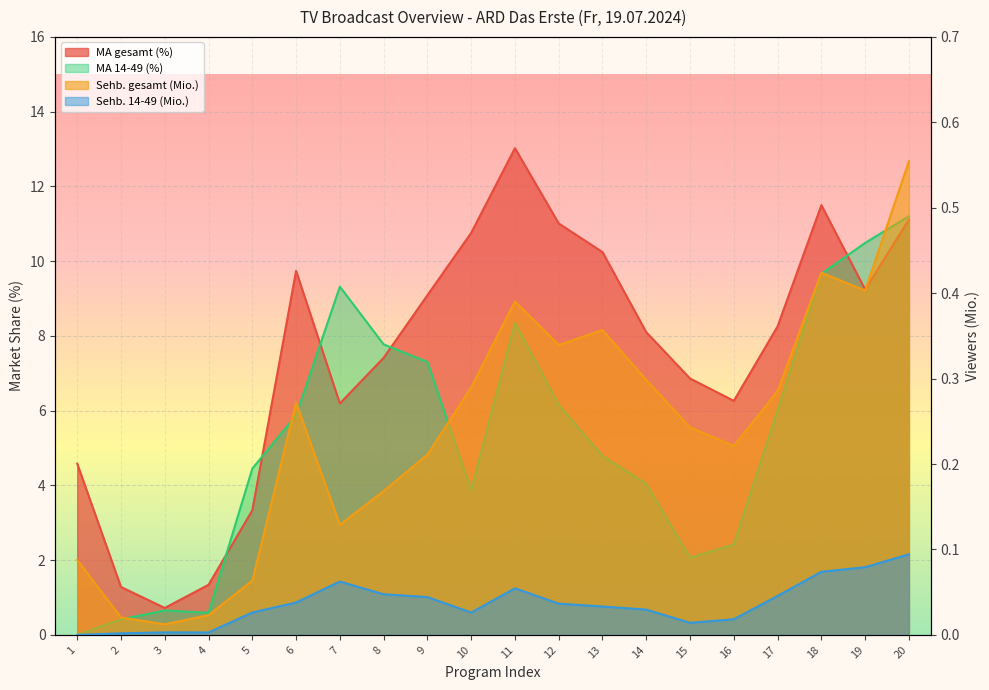

Is the value of MA gesamt (%) at 5 greater than the value of Sehb. 14-49 (Mio.) at 17?

Yes